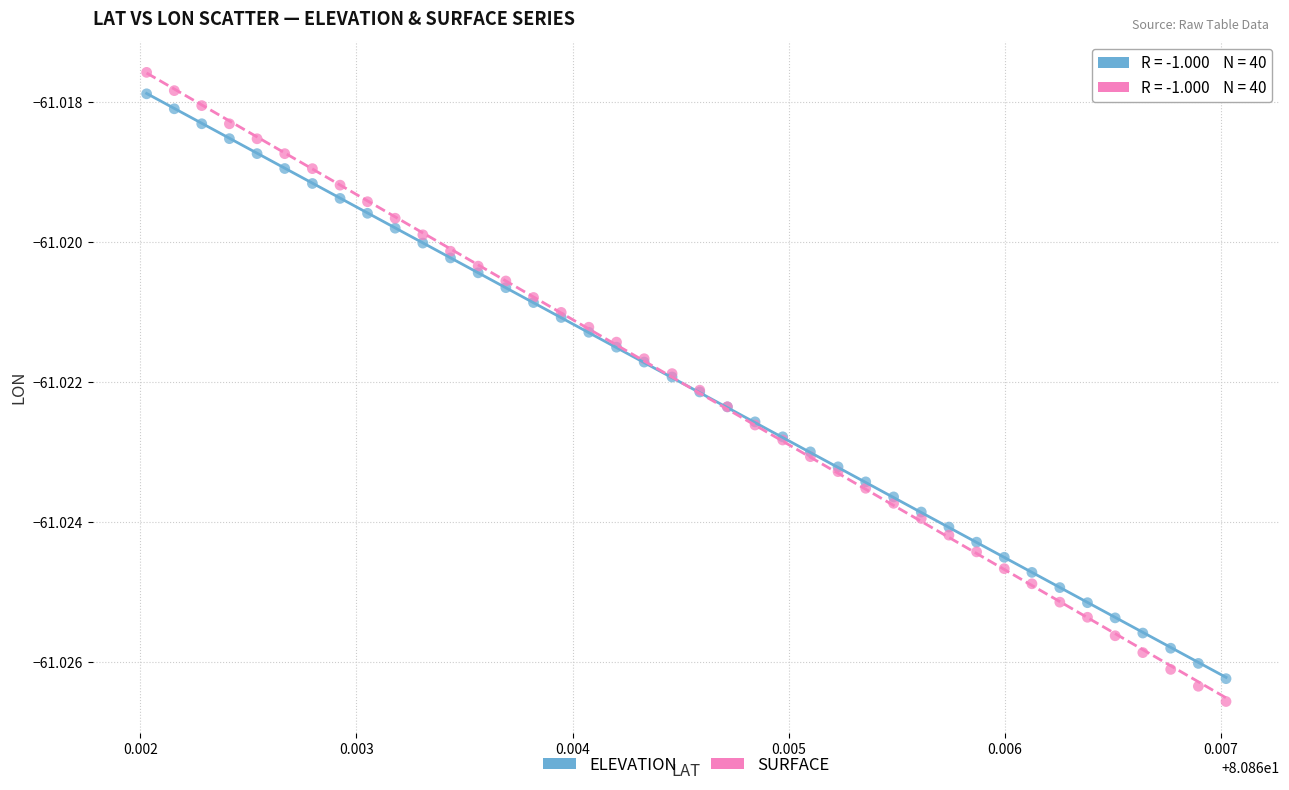

Which series has the largest Y range (max minus min)?

SURFACE